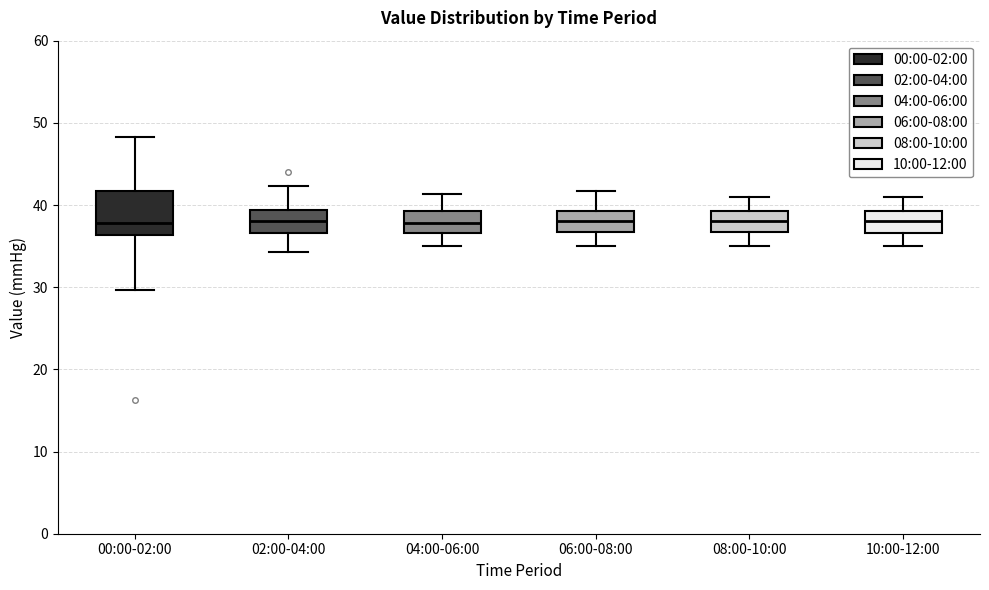

Where is the upper edge of the box for 04:00-06:00 on the y-axis? The values are not printed on the chart, so give them approximately, as read against the axis.

39